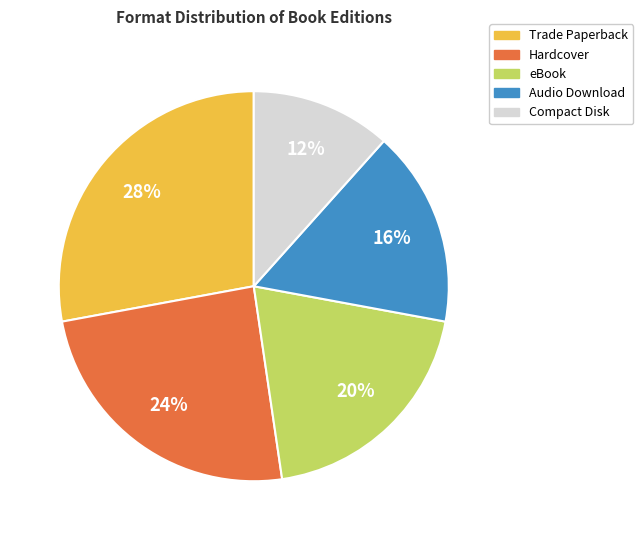

Combined, do Audio Download and Trade Paperback account for over 50%?

No